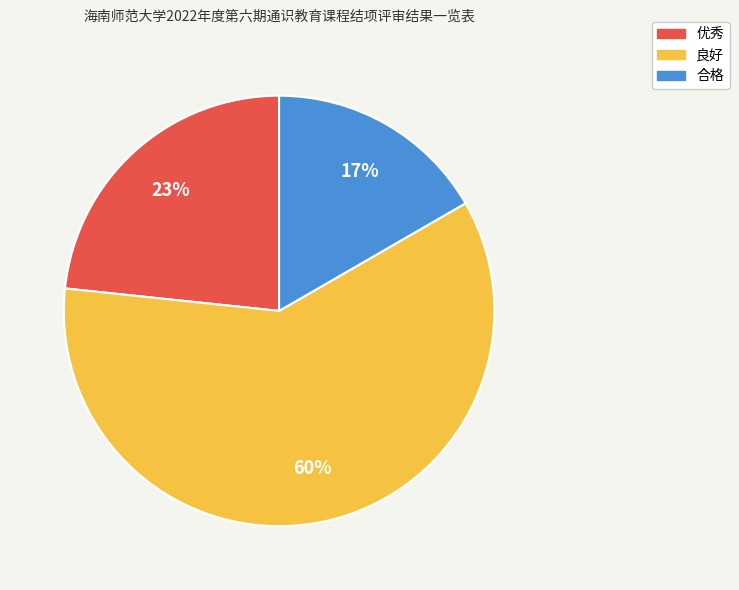

How many slices are in this pie chart?

3